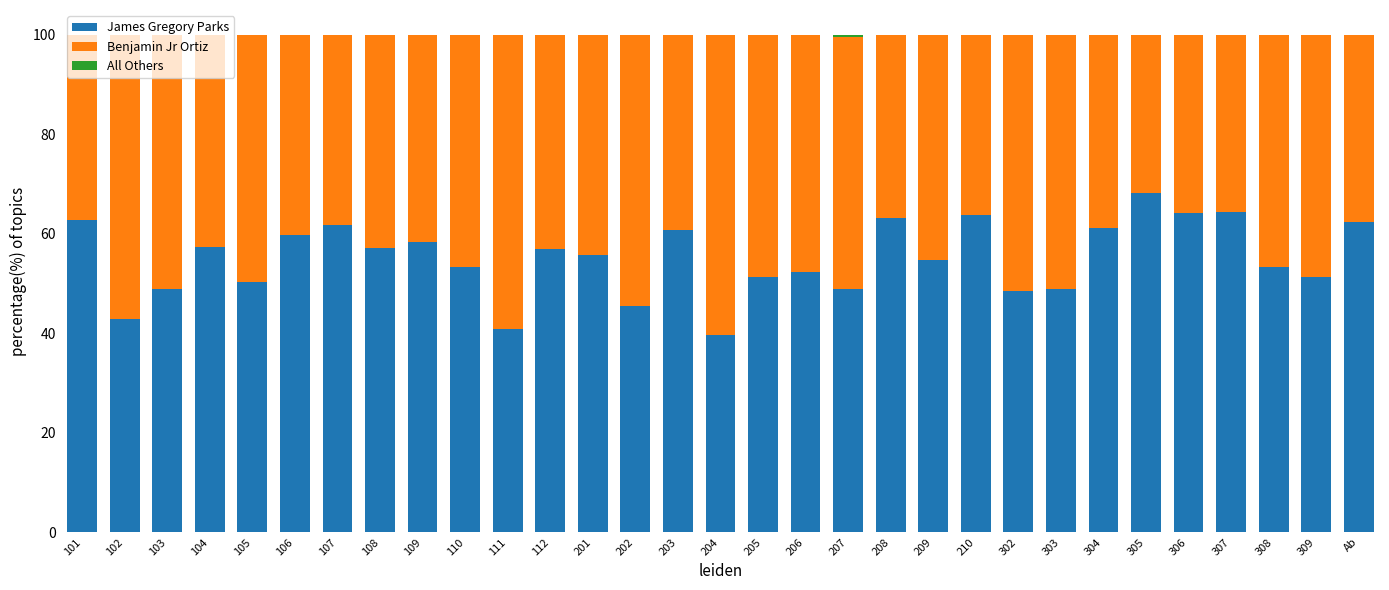

What is the sum of all James Gregory Parks values?

1709.1